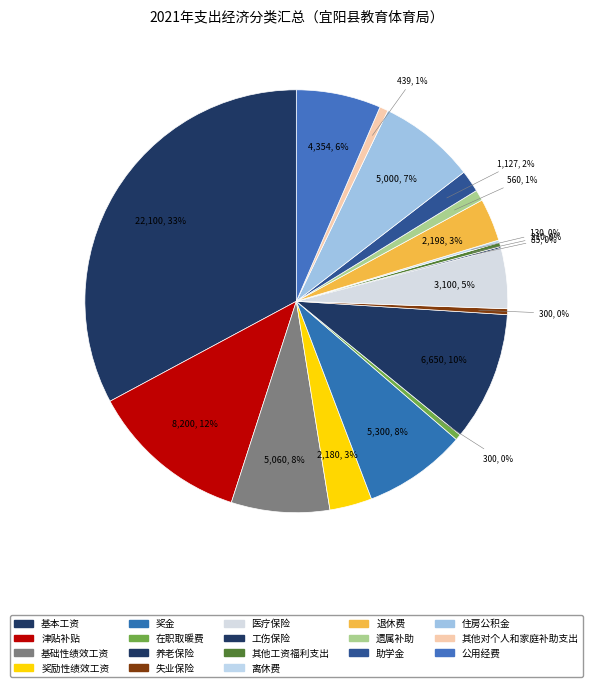

What is the total percentage of 医疗保险 and 基础性绩效工资?

12.1%